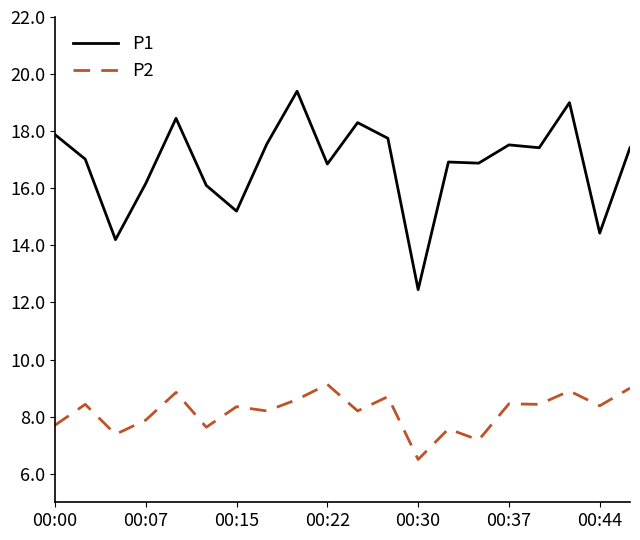

At how many categories does at least one series exceed 14?

19